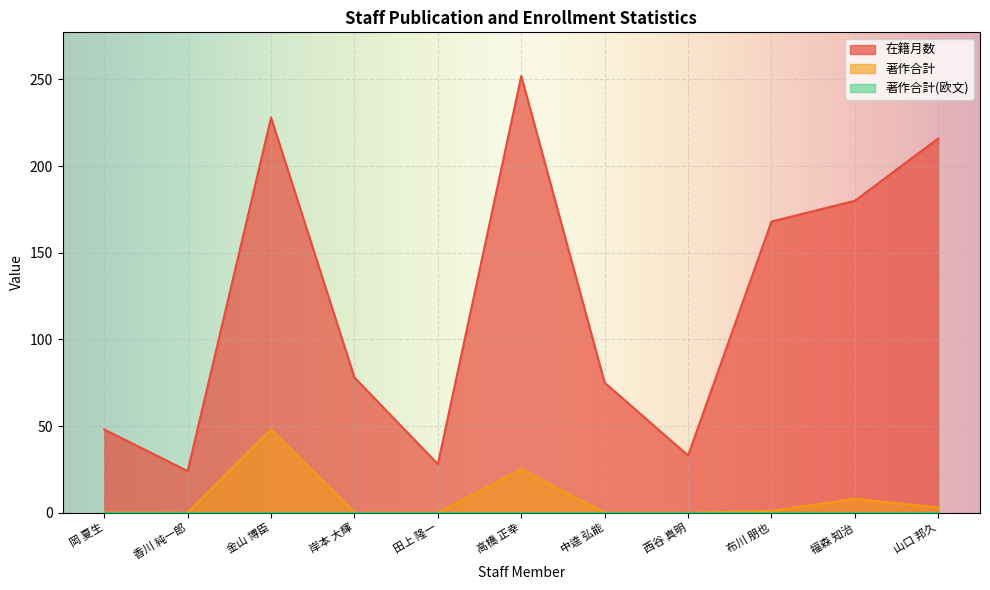

Reading left to right, extract all data points from this chart.

在籍月数: 48	24	228	78	28	252	75	33	168	180	216
著作合計: 0	0	48	0	0	25	0	0	1	8	3